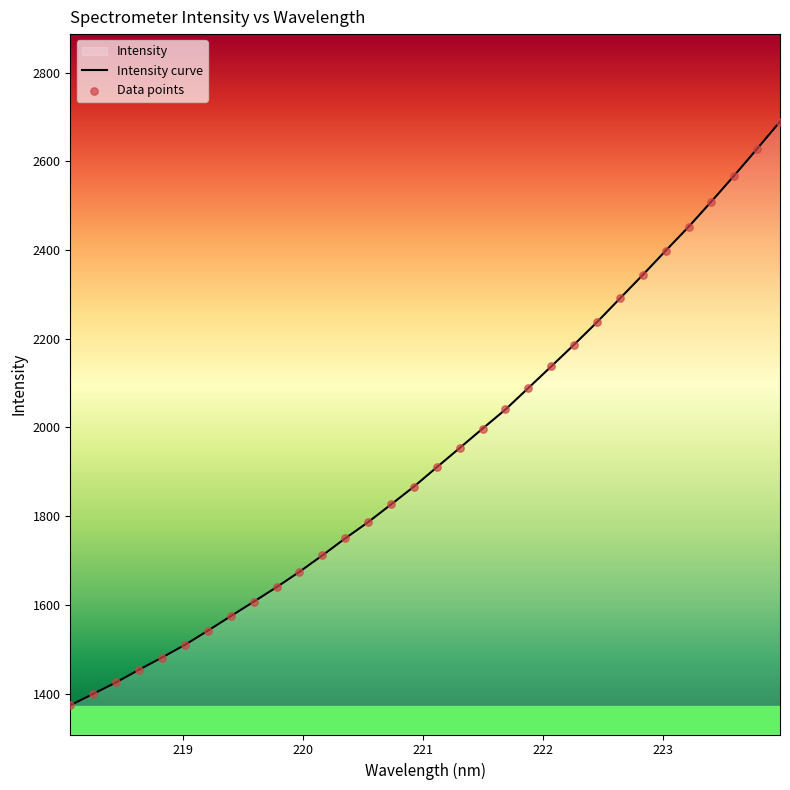

Which series has the largest total across all categories?

Intensity curve